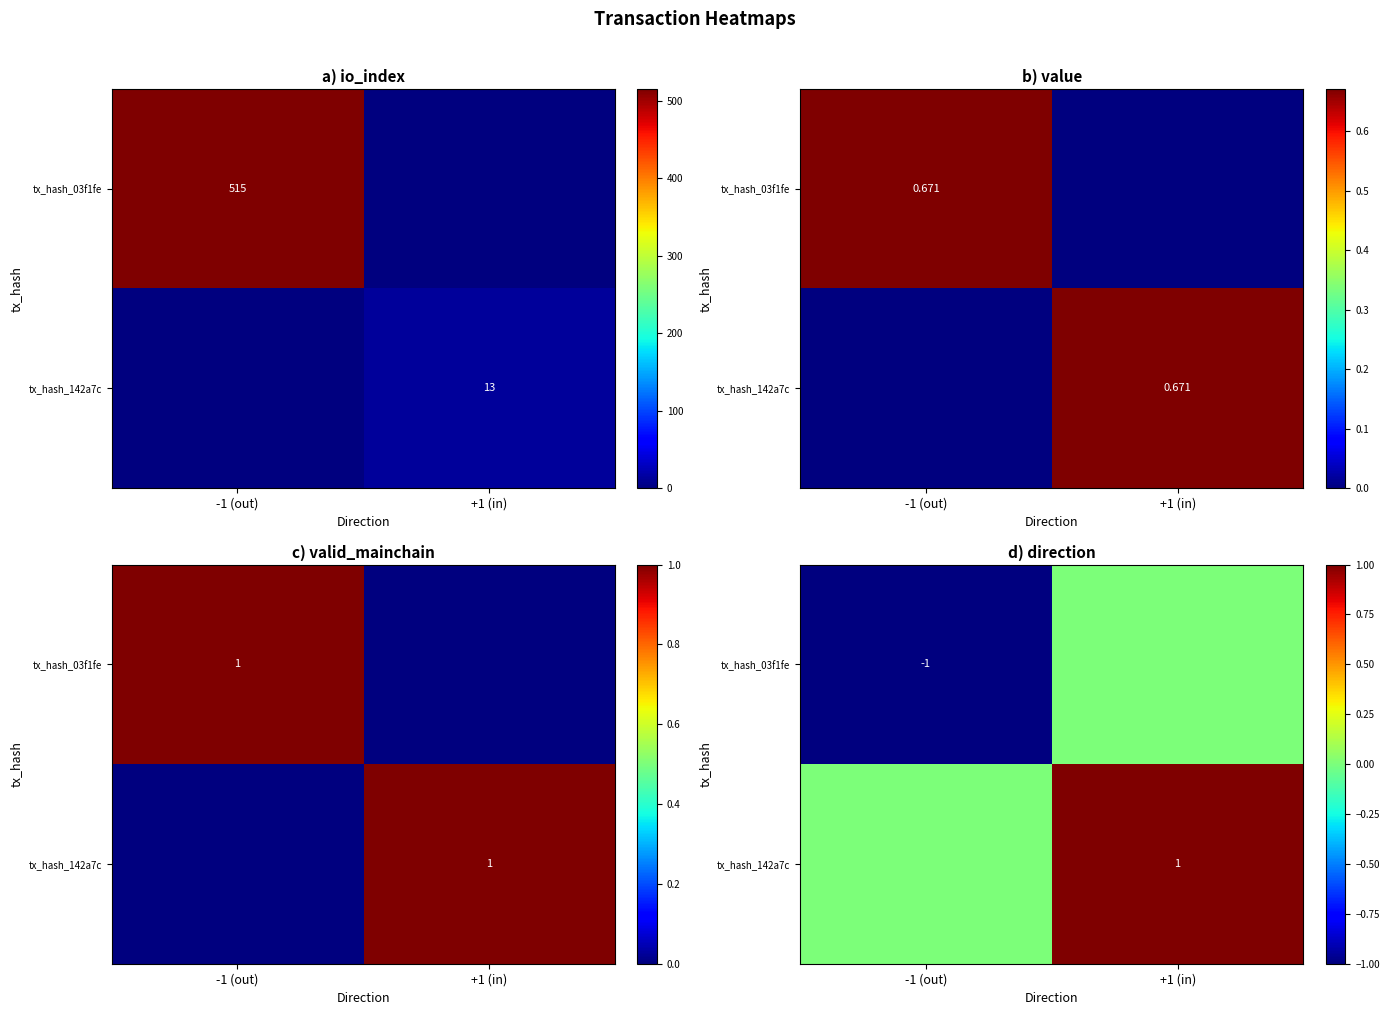

Where is tx_hash_03f1fe nearest to the value 0?

+1 (in)